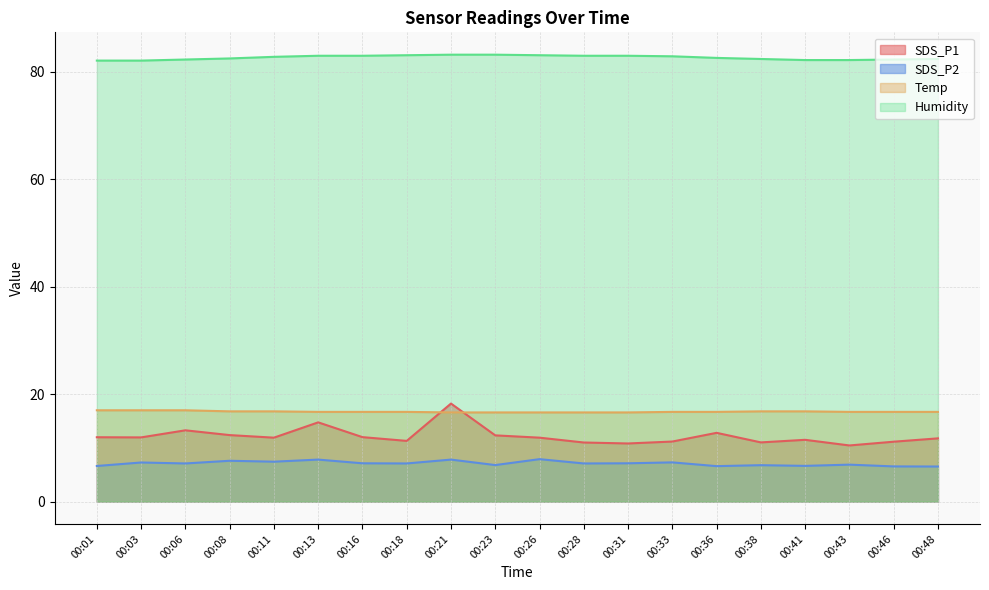

What is the value of the Humidity point at the 8th from the left?

83.1